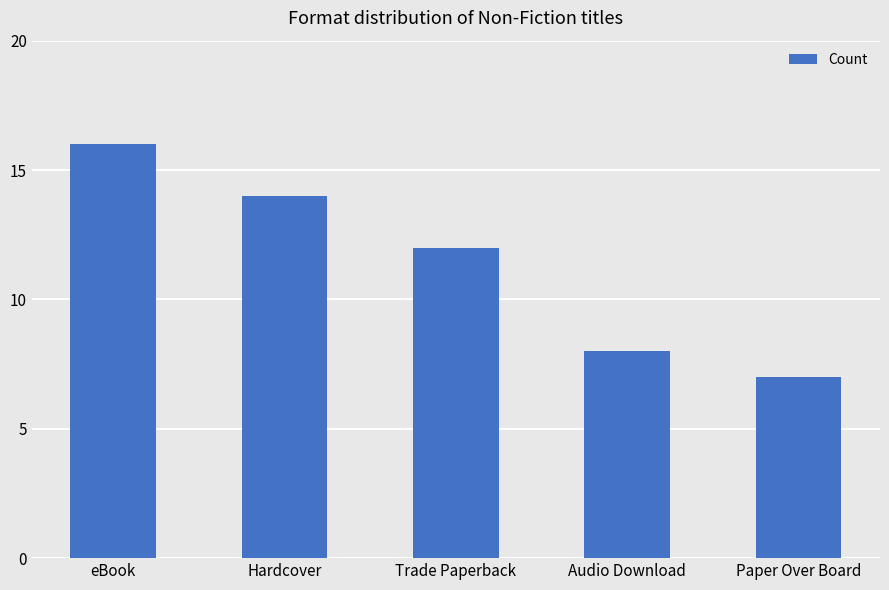

List the labels in order of value, largest first.

eBook, Hardcover, Trade Paperback, Audio Download, Paper Over Board